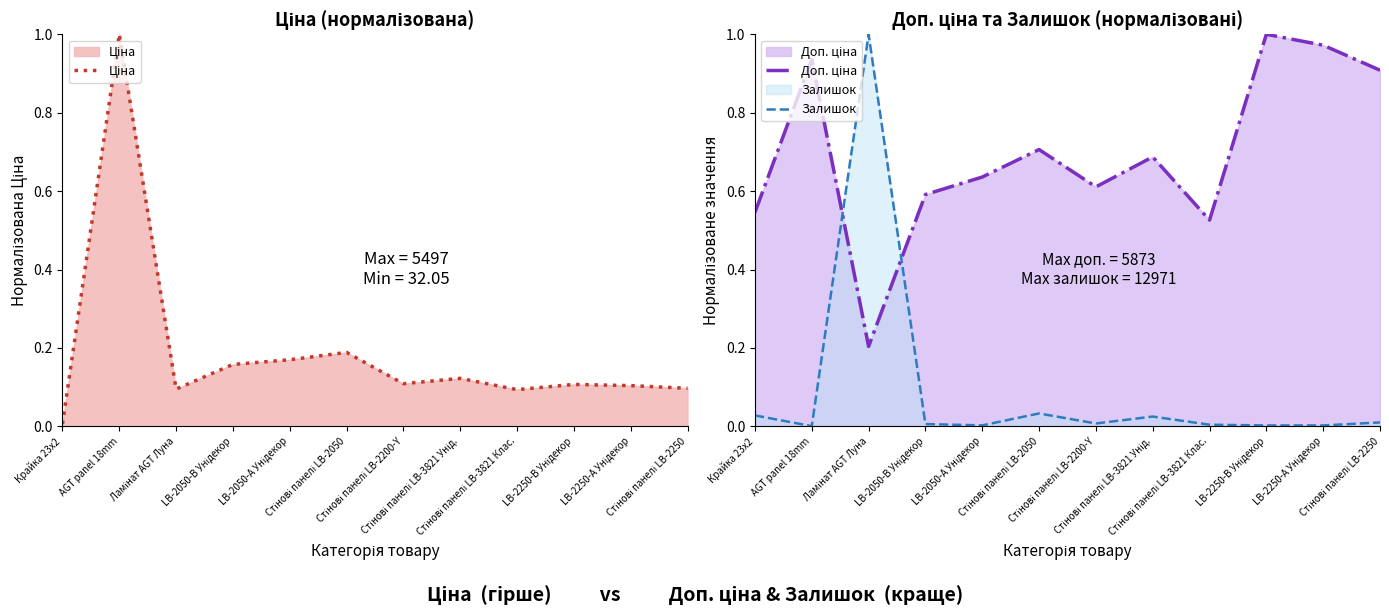

What is the sum of the Ціна values at LB-2250-В Унідекор and Стінові панелі LB-3821 Унід.?

0.2